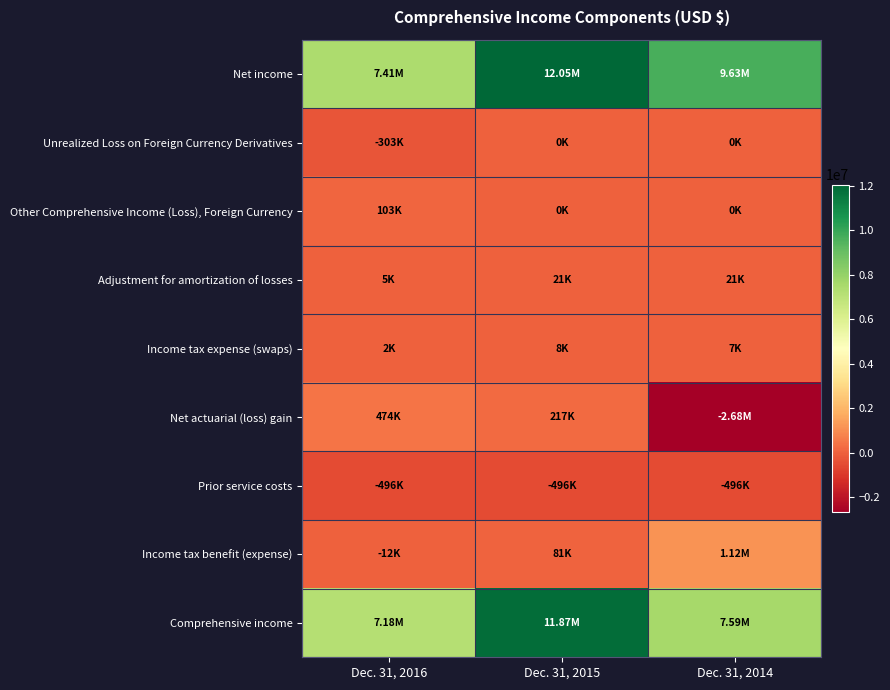

Rank the series by their maximum value, from lowest to highest.

Prior service costs, Unrealized Loss on Foreign Currency Derivatives, Income tax expense (swaps), Adjustment for amortization of losses, Other Comprehensive Income (Loss), Foreign Currency, Net actuarial (loss) gain, Income tax benefit (expense), Comprehensive income, Net income